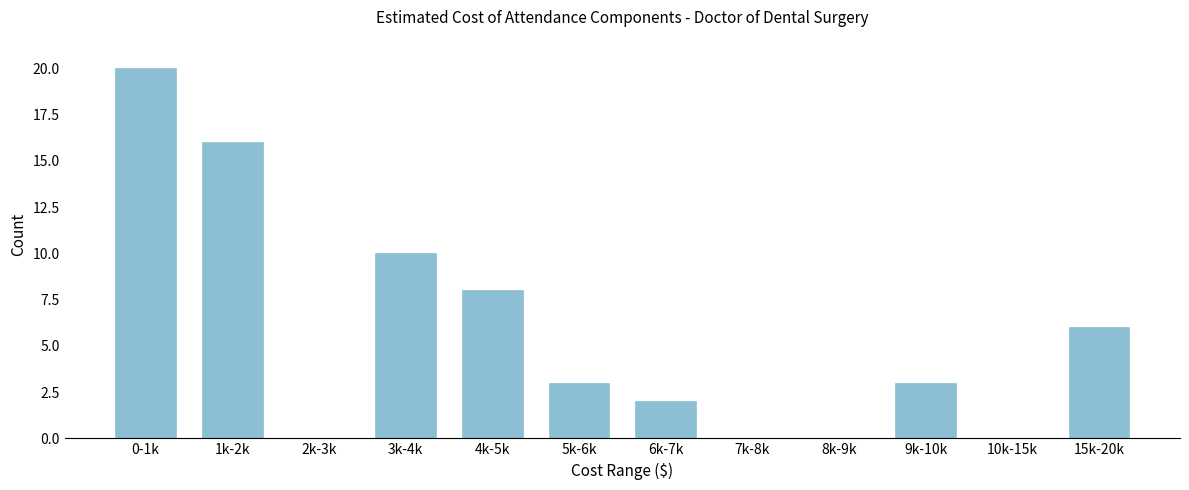

Reading left to right, list all the values displayed in this chart.

0-1k=20	1k-2k=16	2k-3k=0	3k-4k=10	4k-5k=8	5k-6k=3	6k-7k=2	7k-8k=0	8k-9k=0	9k-10k=3	10k-15k=0	15k-20k=6